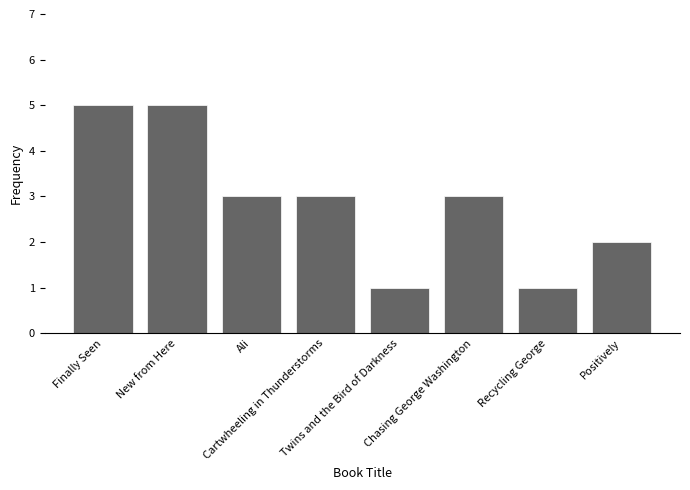

Does the chart contain stacked bars?

No